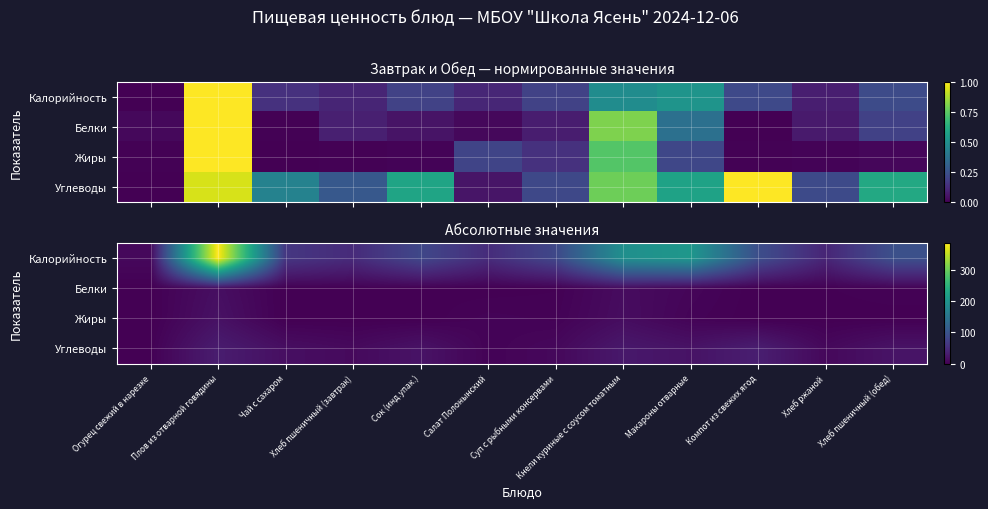

Which series has the largest total across all categories?

Калорийность